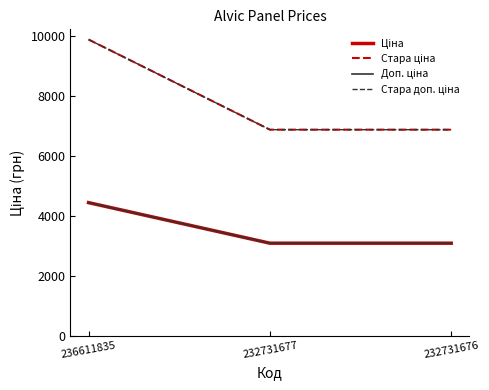

Does the chart display data point markers on the line(s)?

No